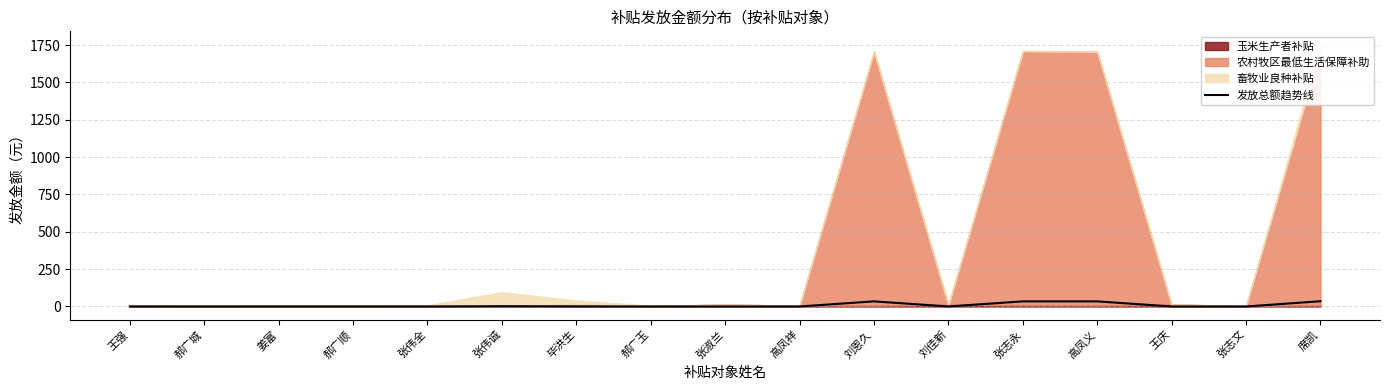

Does the chart have visible grid lines?

Yes